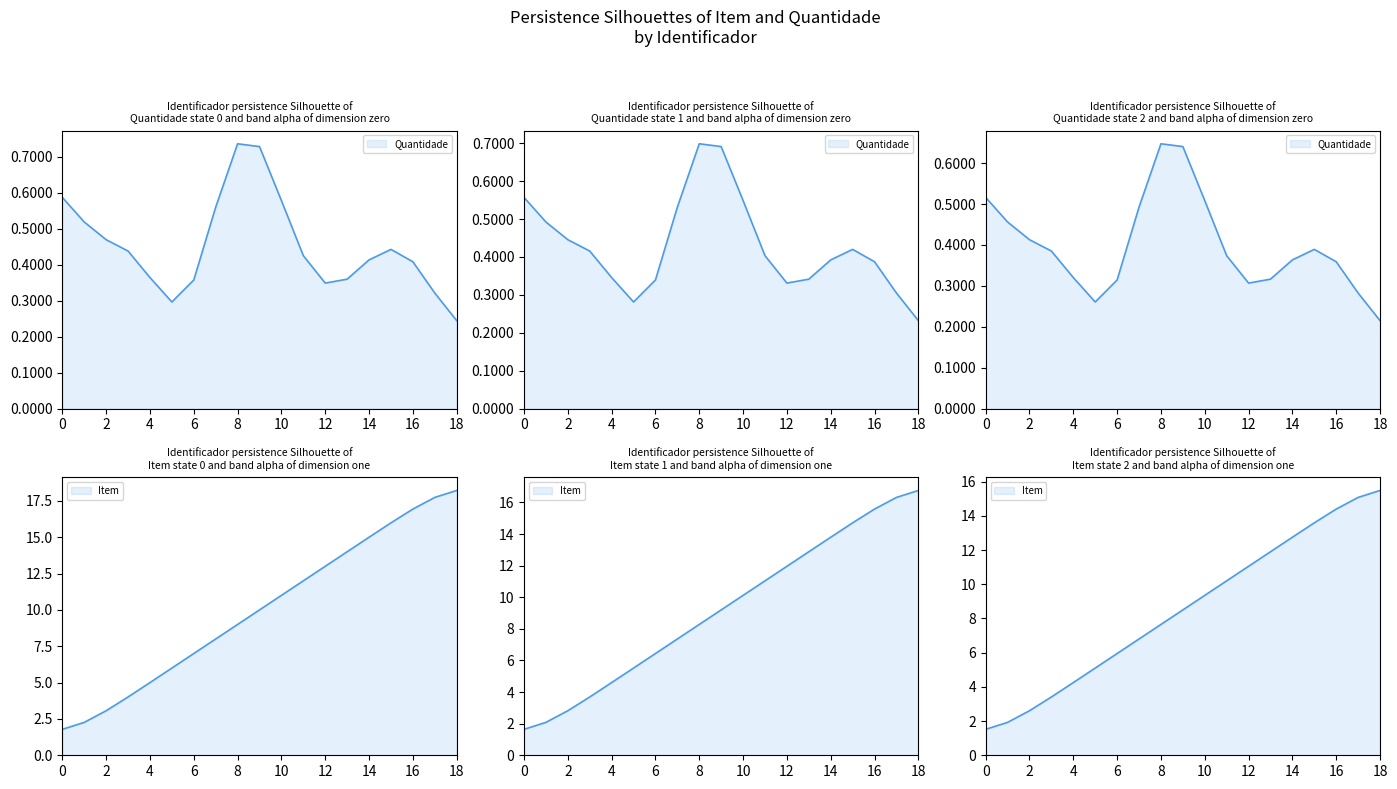

What is the value of the 13th point from the left?

12.0